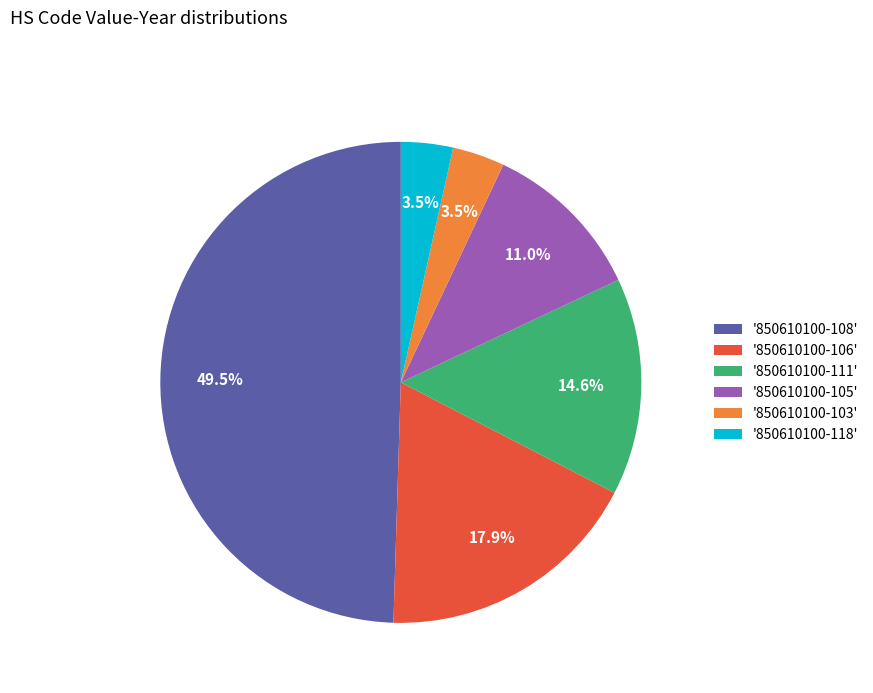

Combined, do '850610100-105' and '850610100-108' account for over 50%?

Yes